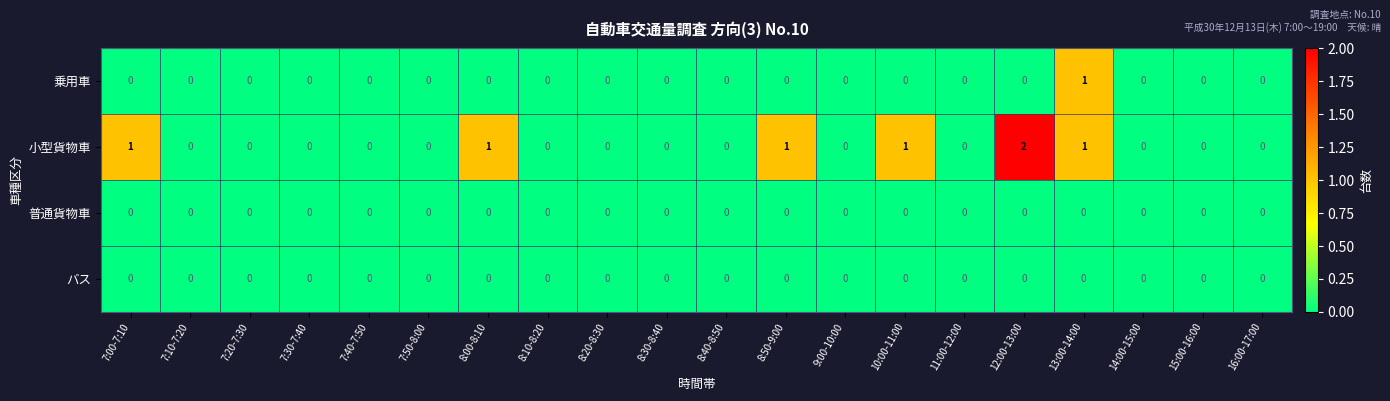

Which series has the largest range (max minus min)?

小型貨物車